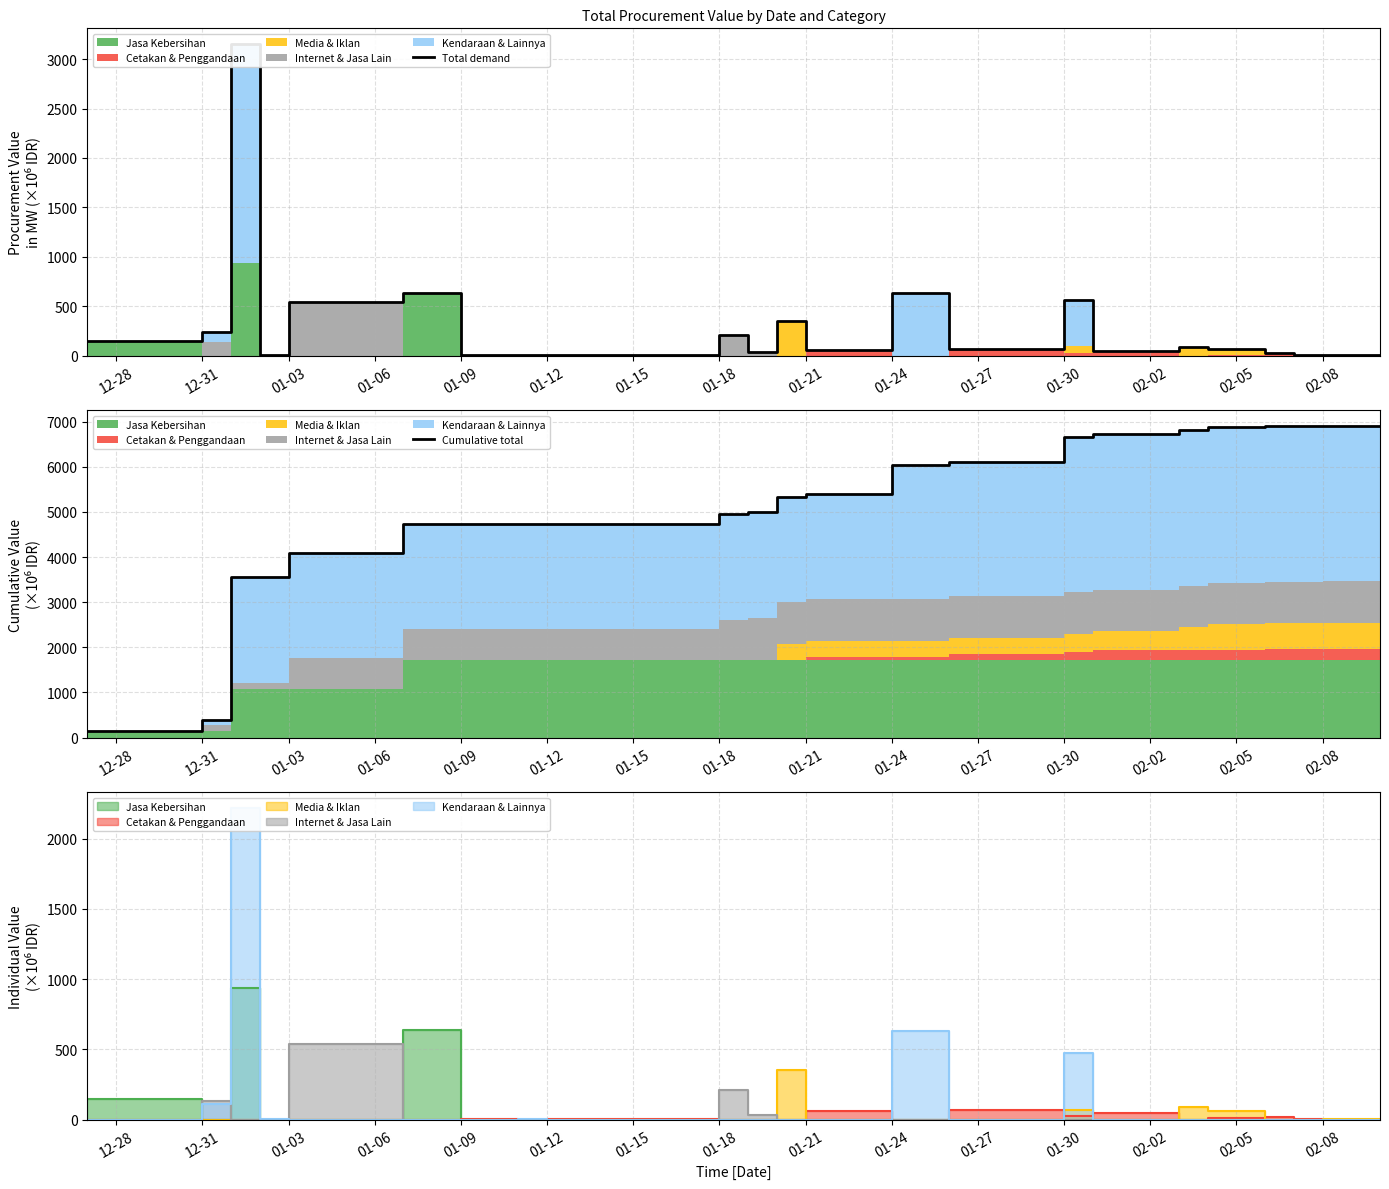

How many interior local peaks does the Total demand series have?

9